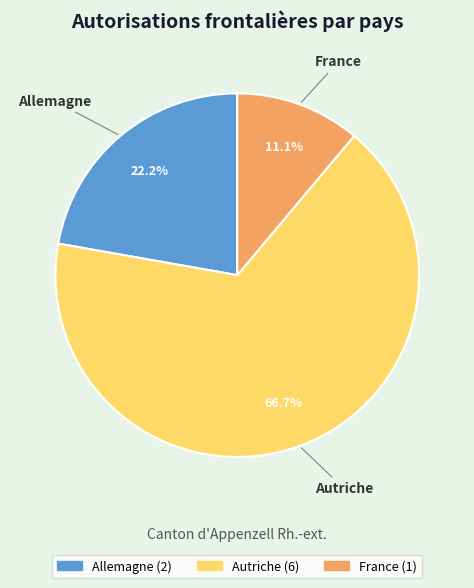

What is the largest slice in the pie chart?

Autriche